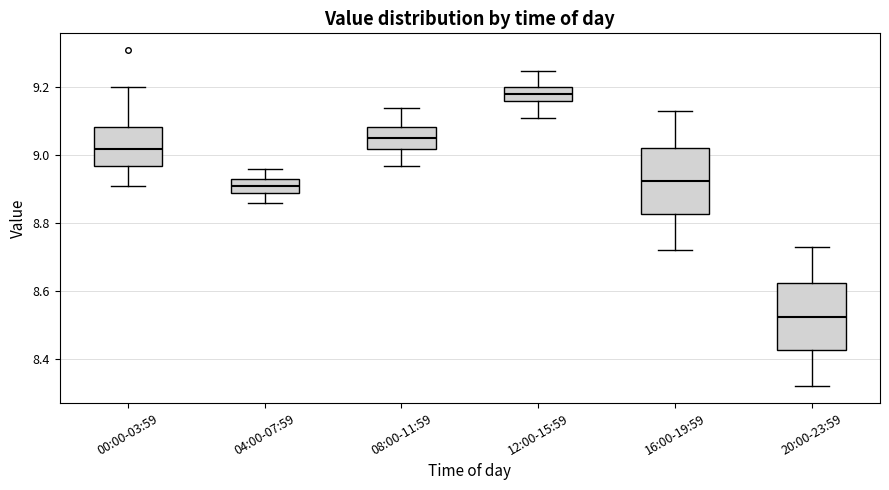

Where does the median line of the box for 12:00-15:59 sit on the y-axis? The values are not printed on the chart, so give them approximately, as read against the axis.

9.18